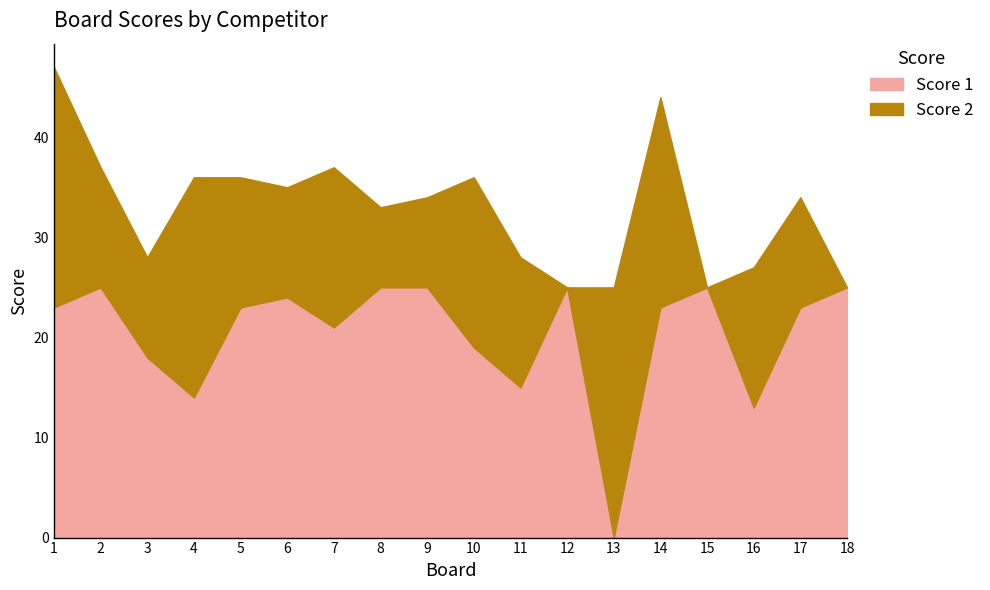

Rank the categories by value from lowest to highest.

13, 16, 4, 11, 3, 10, 7, 1, 5, 14, 17, 6, 2, 8, 9, 12, 15, 18